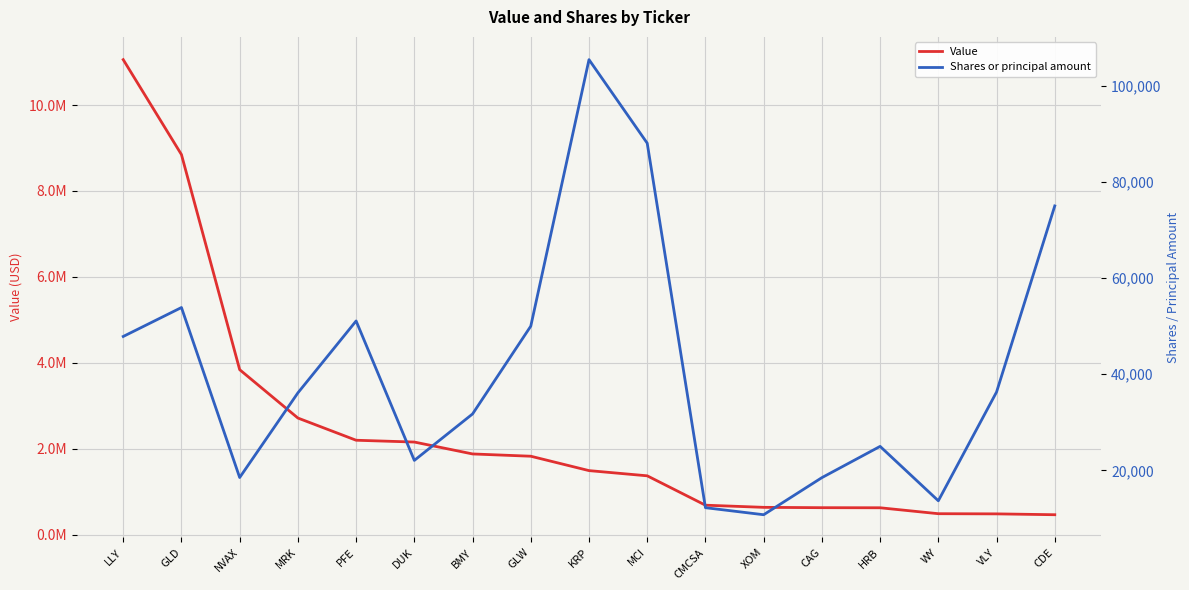

At which category does Shares or principal amount reach its first local peak?

GLD